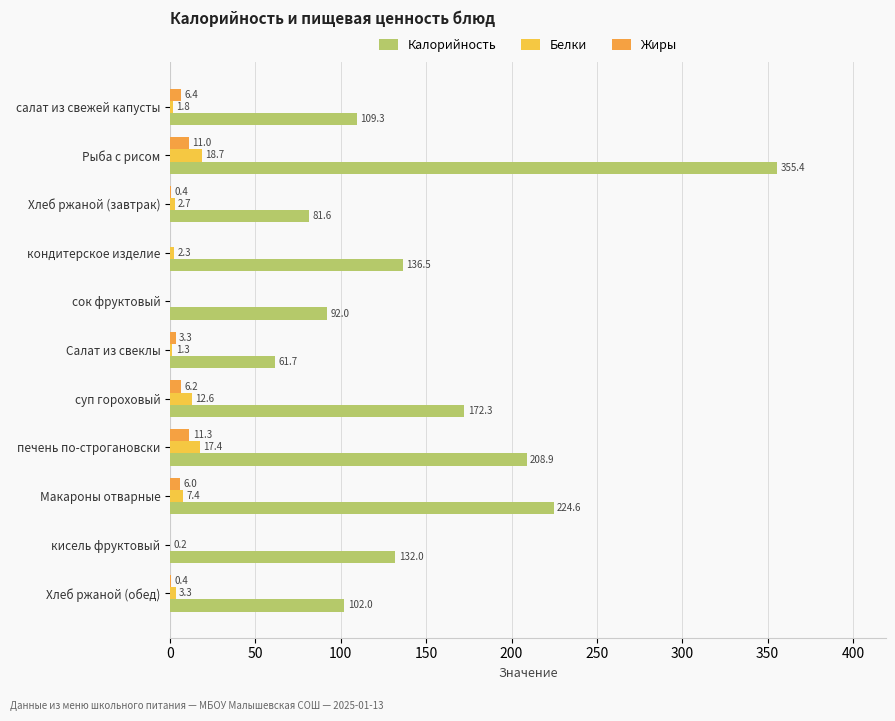

At which label does Белки reach its peak?

Рыба с рисом